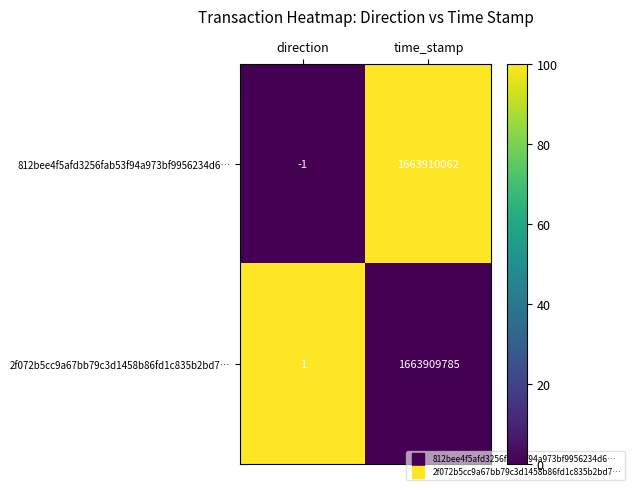

True or false: 2f072b5cc9a67bb79c3d1458b86fd1c835b2bd7… has a value of 1 at direction.

True